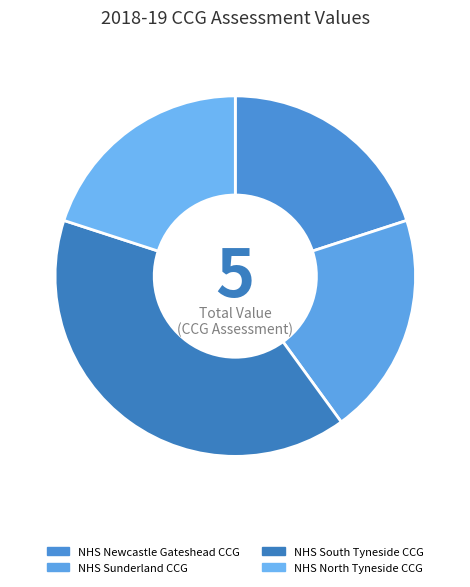

To the nearest percent, what is the difference between the largest and smallest slice percentages?

20%